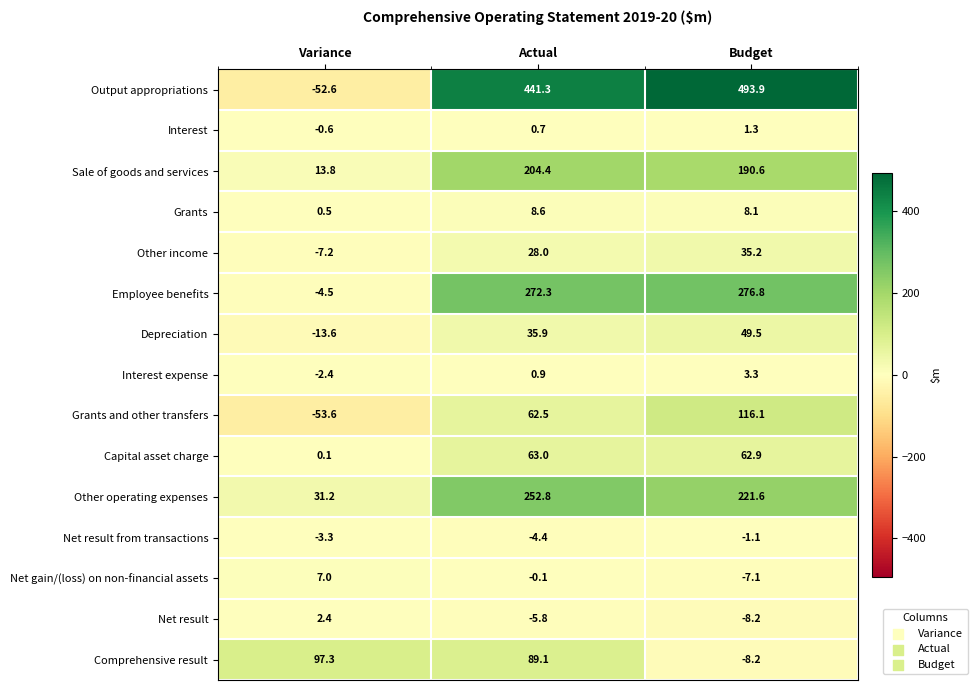

Is it true that Depreciation equals 35.9 at Actual?

True